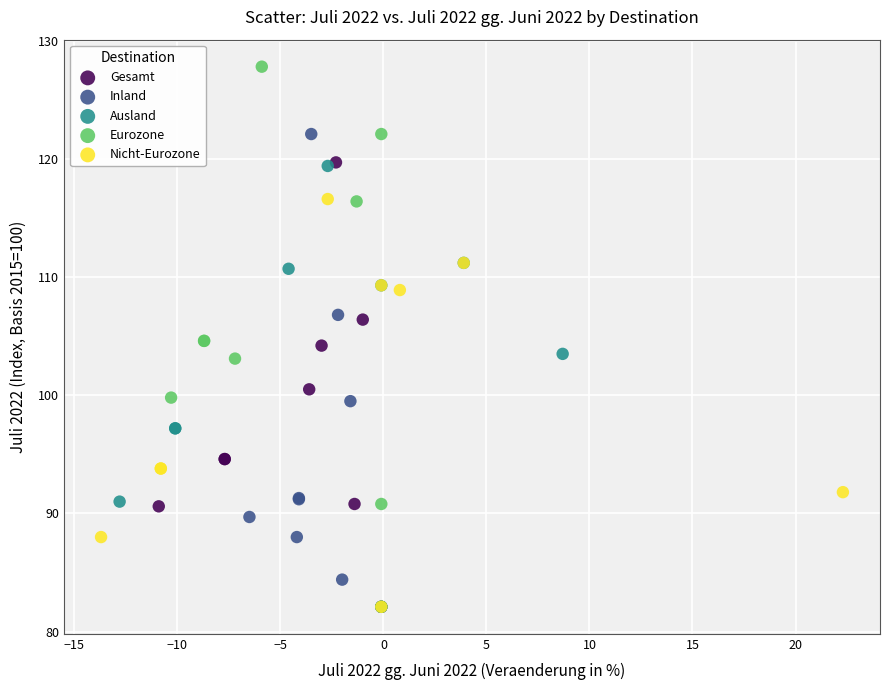

Which series has the widest spread of Y values?

Eurozone